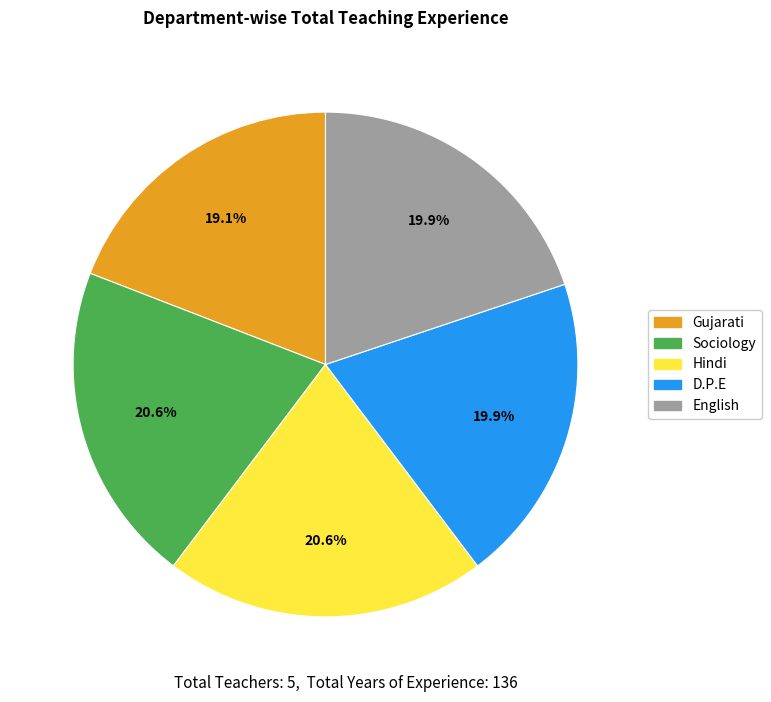

Approximately how many times larger is the value at D.P.E compared to Gujarati?

1.0